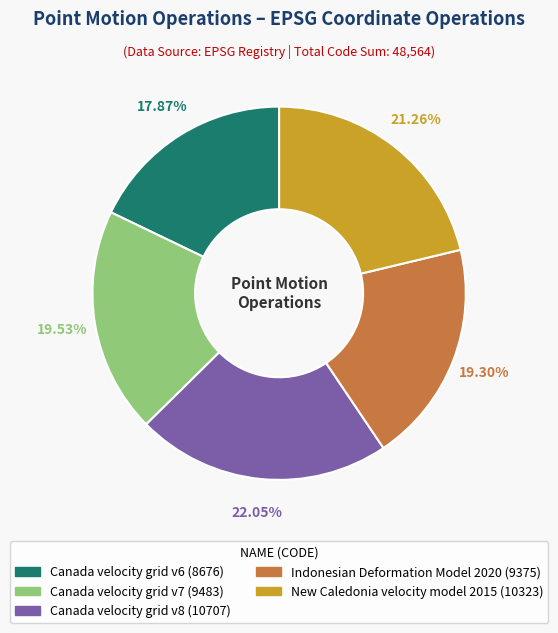

Combined, what portion of the pie is Canada velocity grid v8 and Canada velocity grid v7?

41.6%